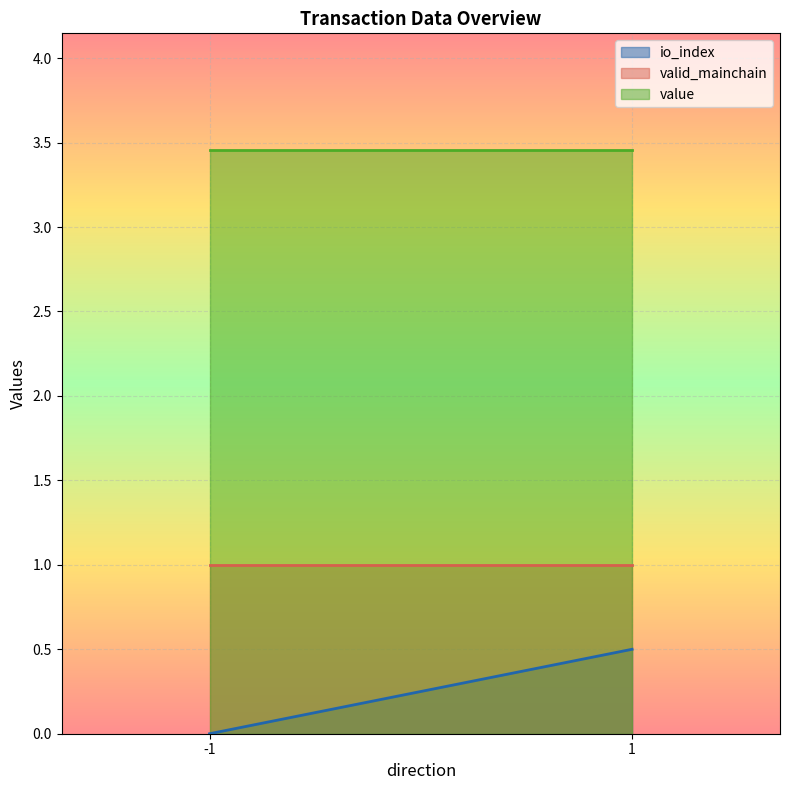

True or false: value and valid_mainchain intersect in this chart.

False